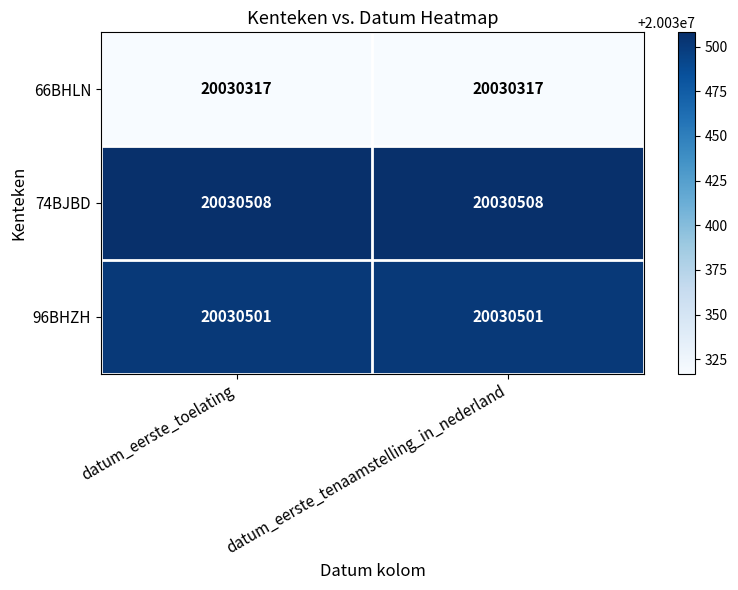

Reading left to right, transcribe all the data shown in this chart.

66BHLN: 20030317	20030317
74BJBD: 20030508	20030508
96BHZH: 20030501	20030501